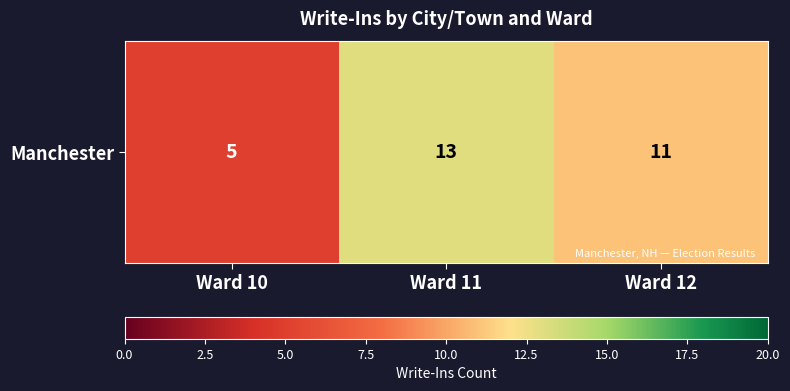

Approximately how many times larger is the value at Ward 11 compared to Ward 12?

1.2